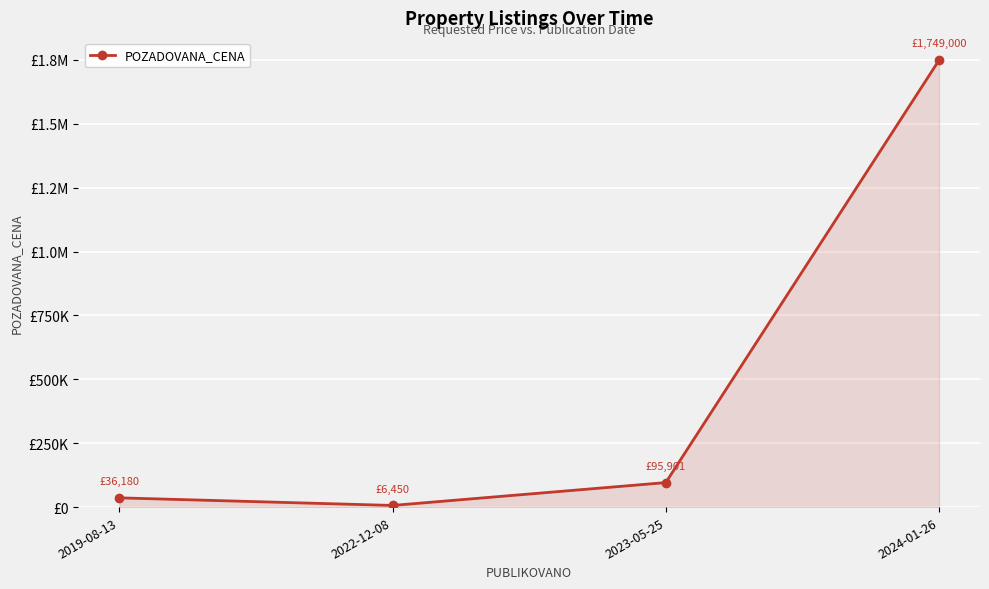

What is the change in value from 2019-08-13 to 2024-01-26?

+1712820